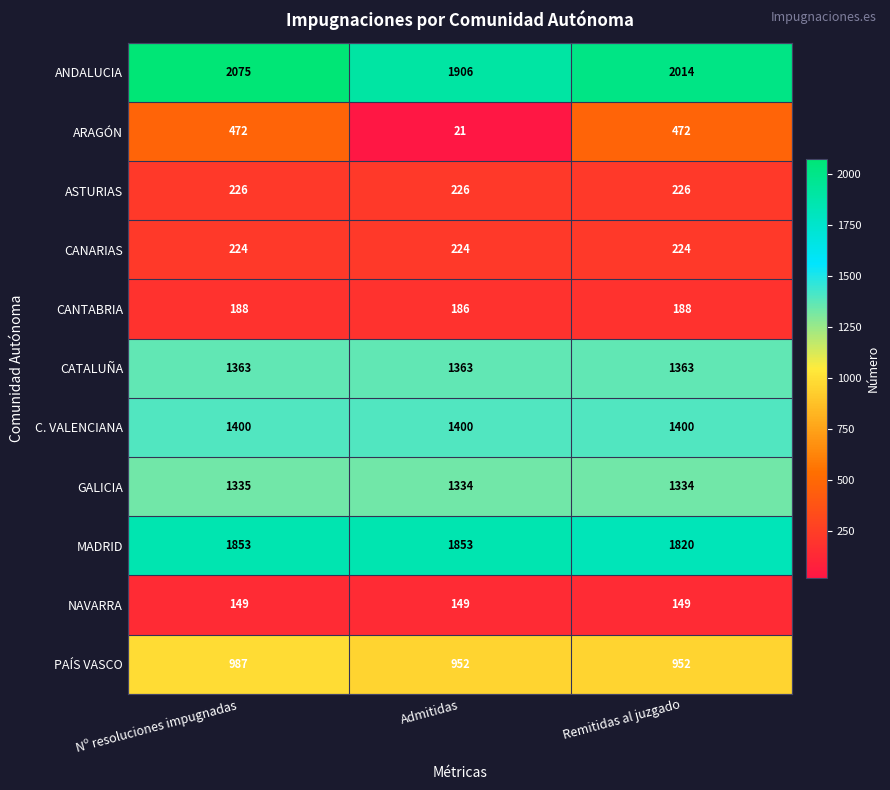

Rank the series by their maximum value, from highest to lowest.

ANDALUCIA, MADRID, C. VALENCIANA, CATALUÑA, GALICIA, PAÍS VASCO, ARAGÓN, ASTURIAS, CANARIAS, CANTABRIA, NAVARRA